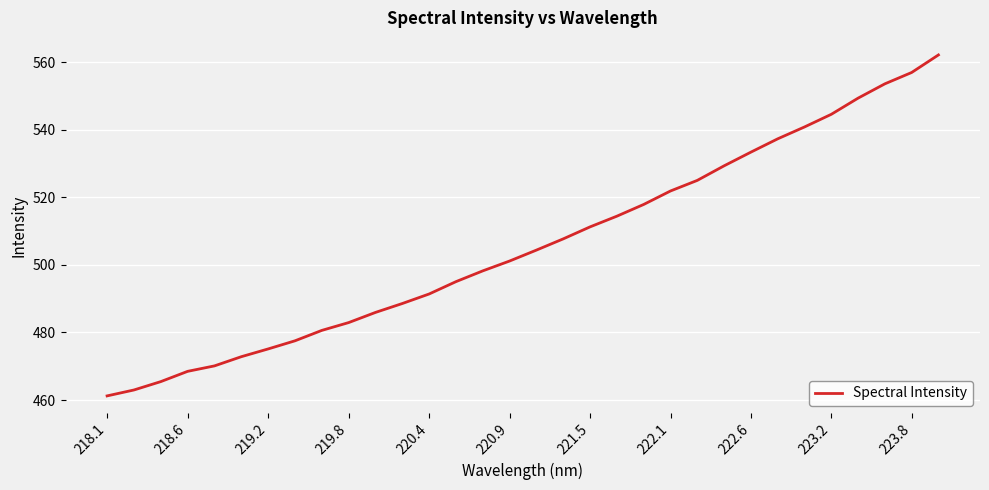

What is the greatest value displayed?

562.1